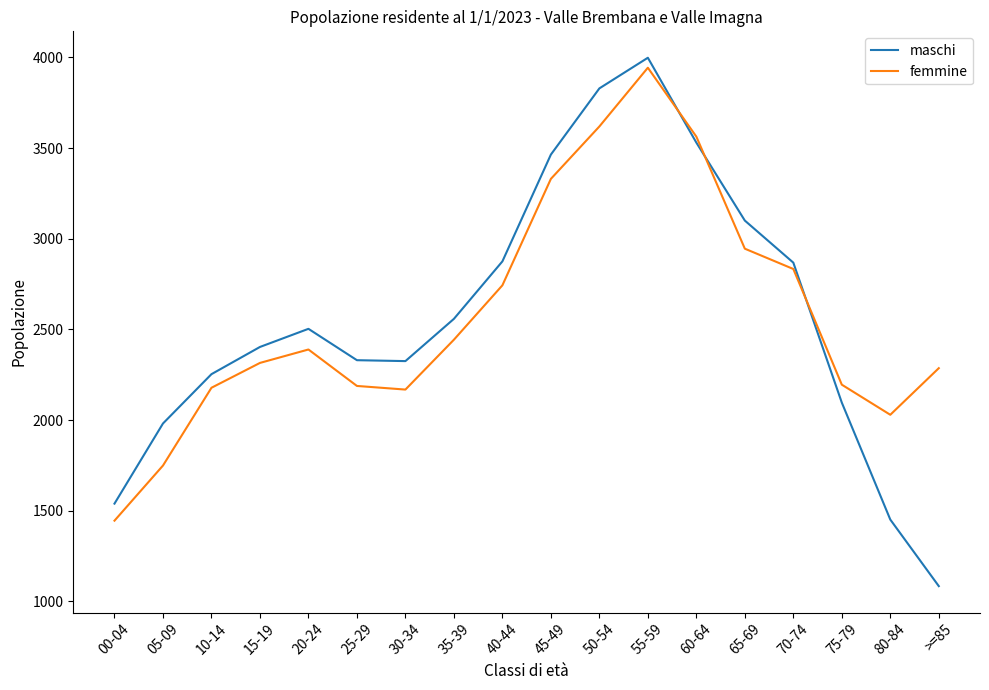

True or false: maschi and femmine intersect in this chart.

True